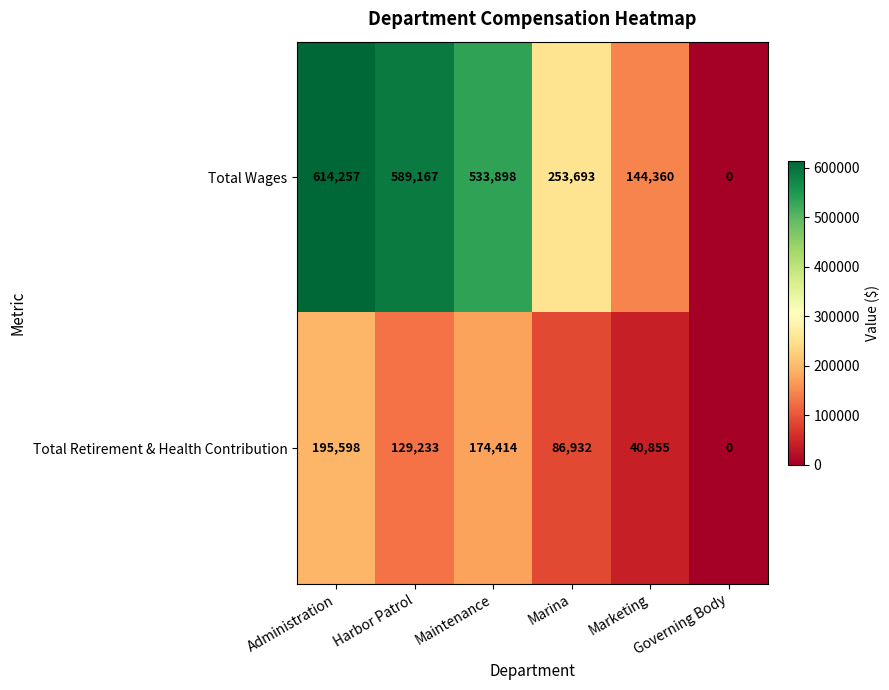

Rank the series by their maximum value, from lowest to highest.

Total Retirement & Health Contribution, Total Wages